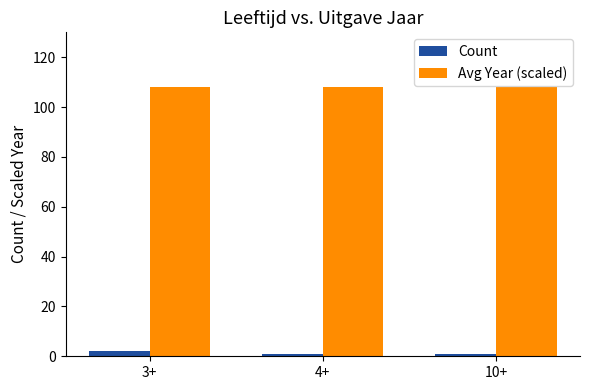

The Avg Year (scaled) series shows 56 at 3+. True or false?

False